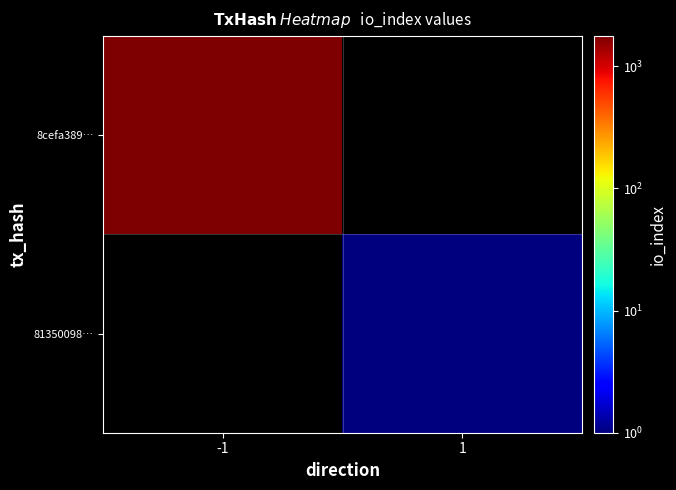

Which category has the highest value across all series?

-1